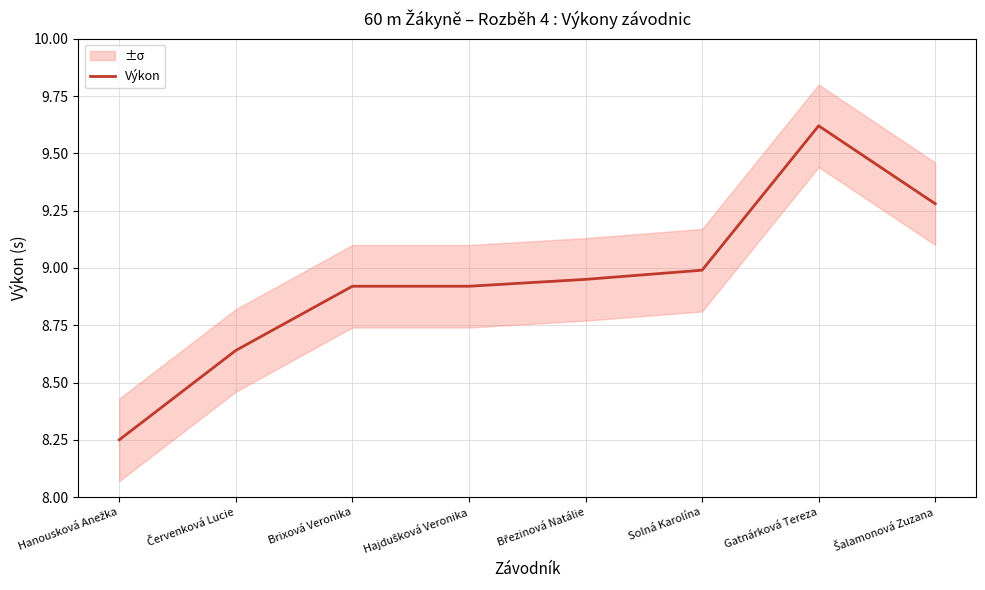

How many categories are shown in the chart?

8